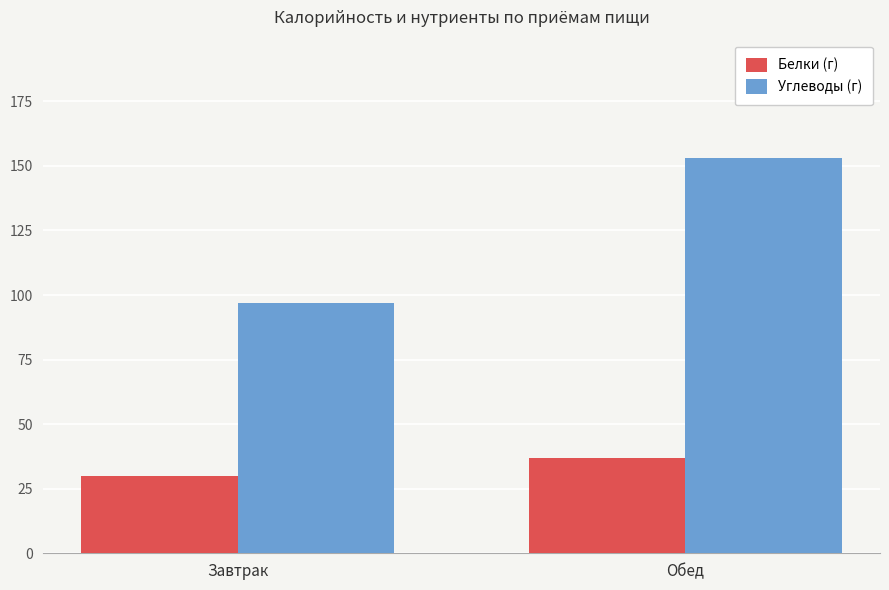

What is the smallest value displayed?

30